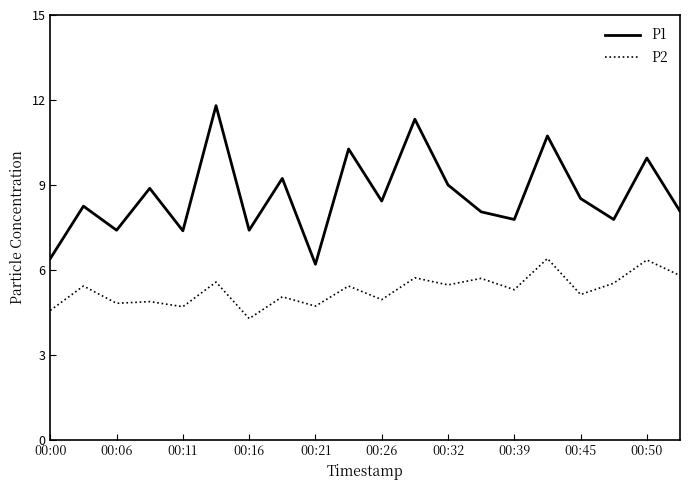

Which series has the largest total across all categories?

P1